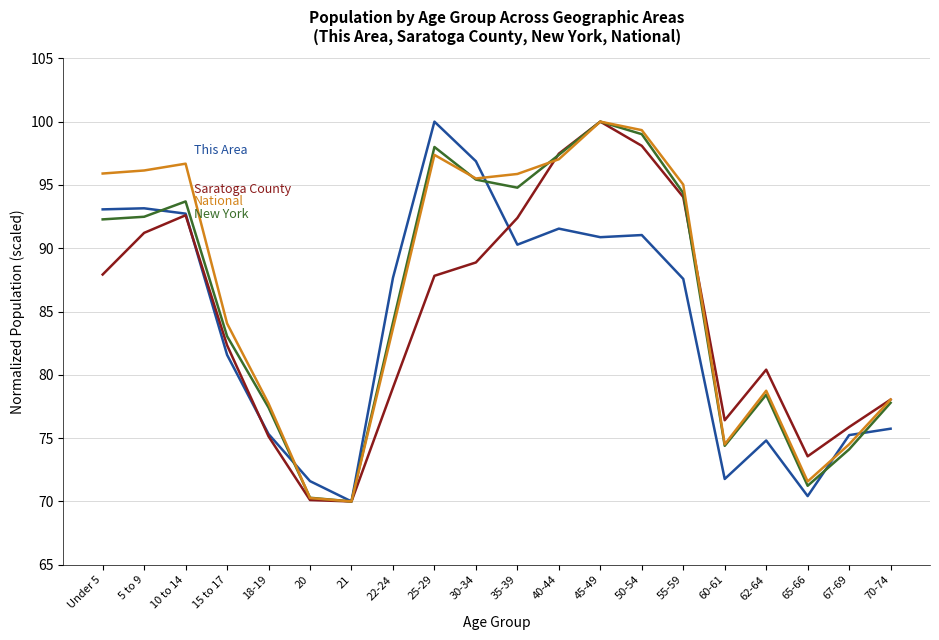

What position from the left is 62-64?

17